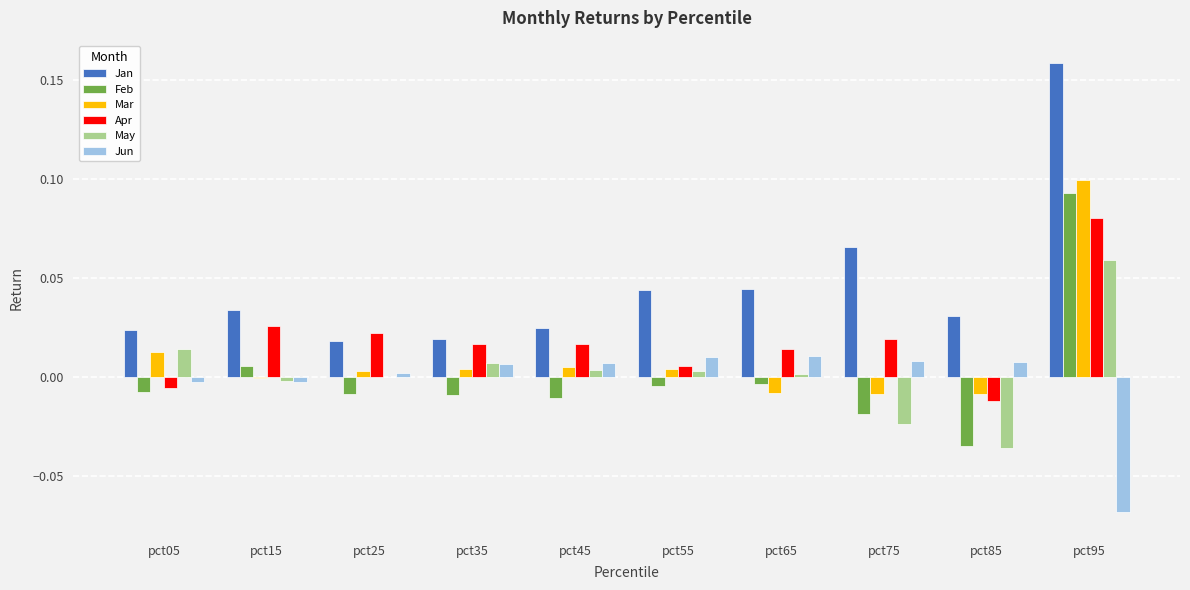

The Apr series shows 0.0 at pct35. True or false?

True